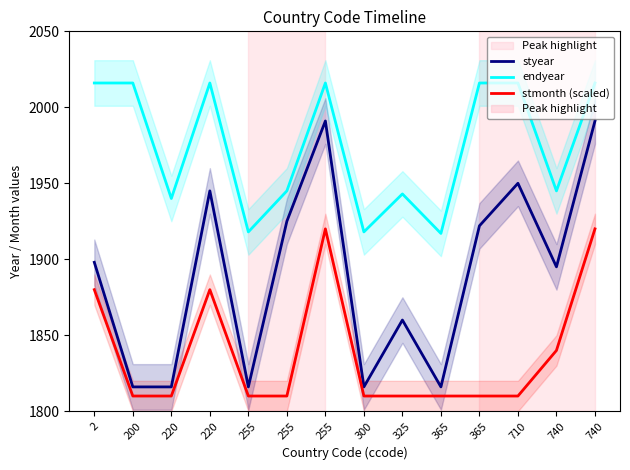

True or false: endyear and stmonth (scaled) intersect in this chart.

False